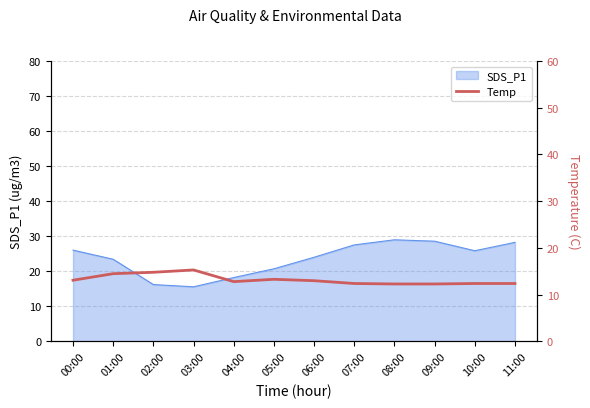

What is the label of the 3rd point from the right?

09:00